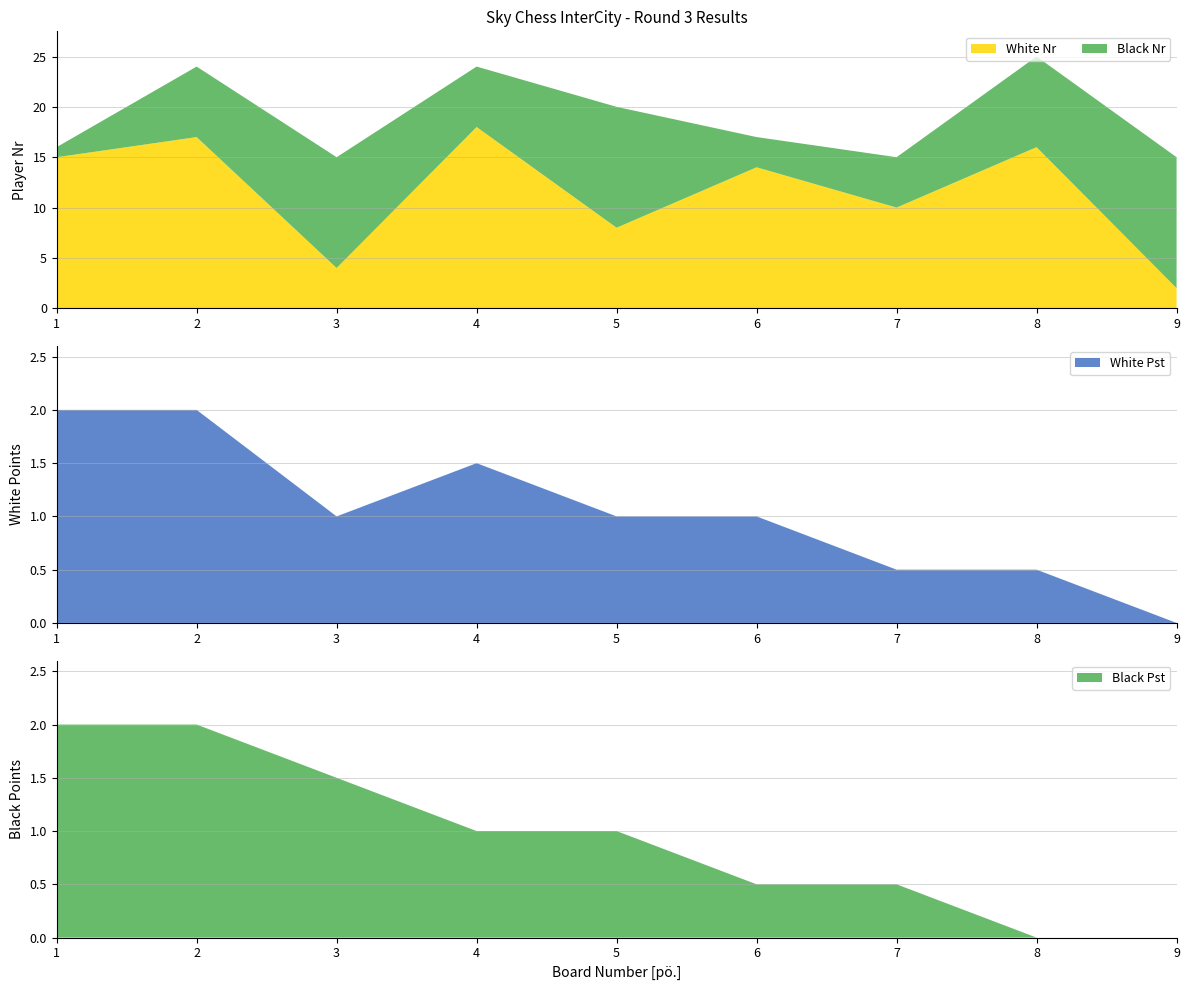

Reading left to right, list all the values displayed in this chart.

White Nr: 15.0	17.0	4.0	18.0	8.0	14.0	10.0	16.0	2.0
Black Nr: 1.0	7.0	11.0	6.0	12.0	3.0	5.0	9.0	13.0
White Pst: 2.0	2.0	1.0	1.5	1.0	1.0	0.5	0.5	0.0
Black Pst: 2.0	2.0	1.5	1.0	1.0	0.5	0.5	0.0	0.0